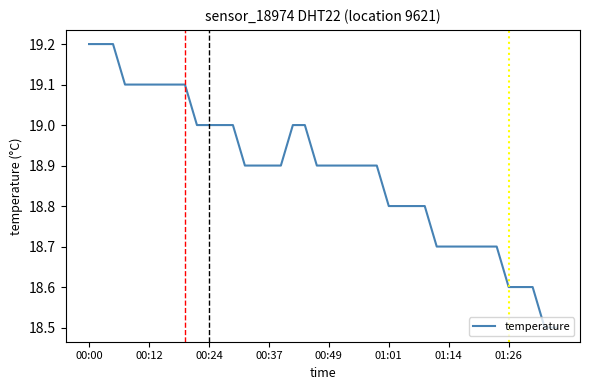

What is the minimum value shown in the chart?

18.5